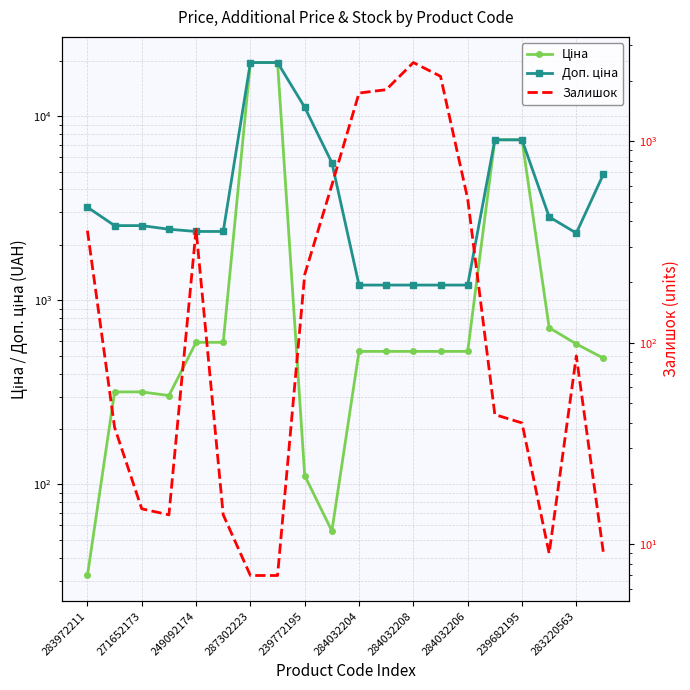

Reading left to right, list all the values displayed in this chart.

Ціна: 32.0	318.3	318.3	304.1	591.6	591.6	19564.9	19564.9	111.8	55.9	528.2	528.2	528.2	528.2	528.2	7444.6	7444.6	710.0	579.8	485.1
Доп. ціна: 3205.0	2546.4	2546.4	2432.8	2366.5	2366.5	19564.9	19564.9	11182.0	5591.0	1210.7	1210.7	1210.7	1210.7	1210.7	7444.6	7444.6	2839.8	2319.2	4851.4
Залишок: 360.0	38.0	15.0	14.0	365.0	14.0	7.0	7.0	218.0	606.0	1734.0	1802.0	2457.0	2099.0	518.0	44.0	40.0	9.0	86.0	9.0